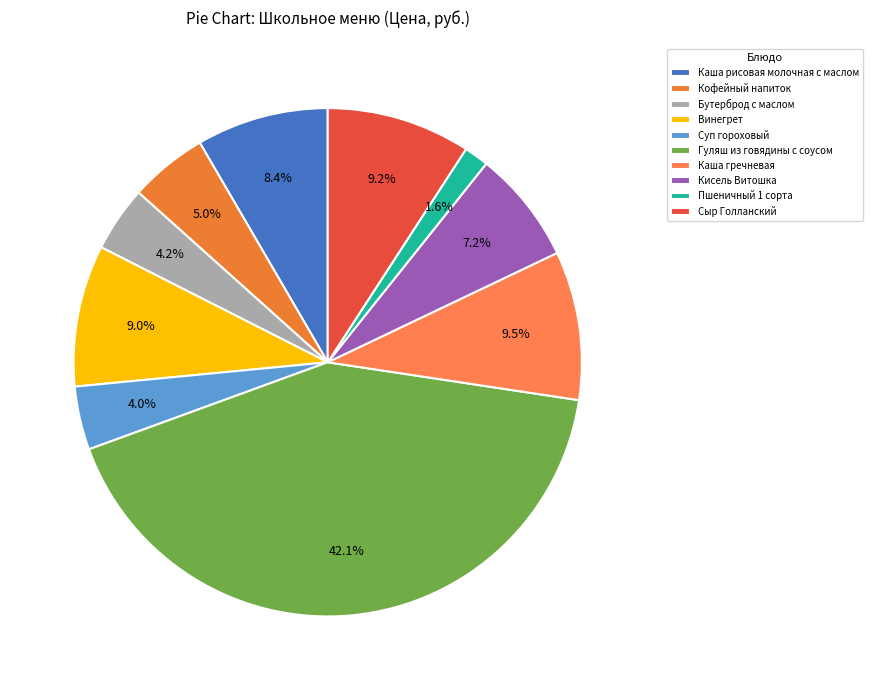

How many segments does this pie chart have?

10